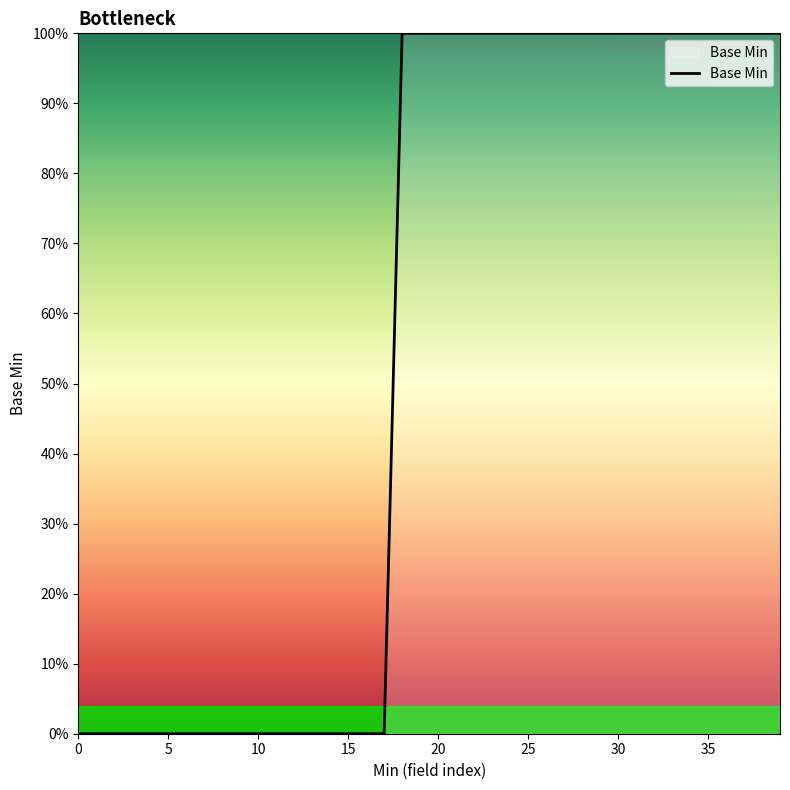

Is this an area chart (filled region under the line)?

Yes